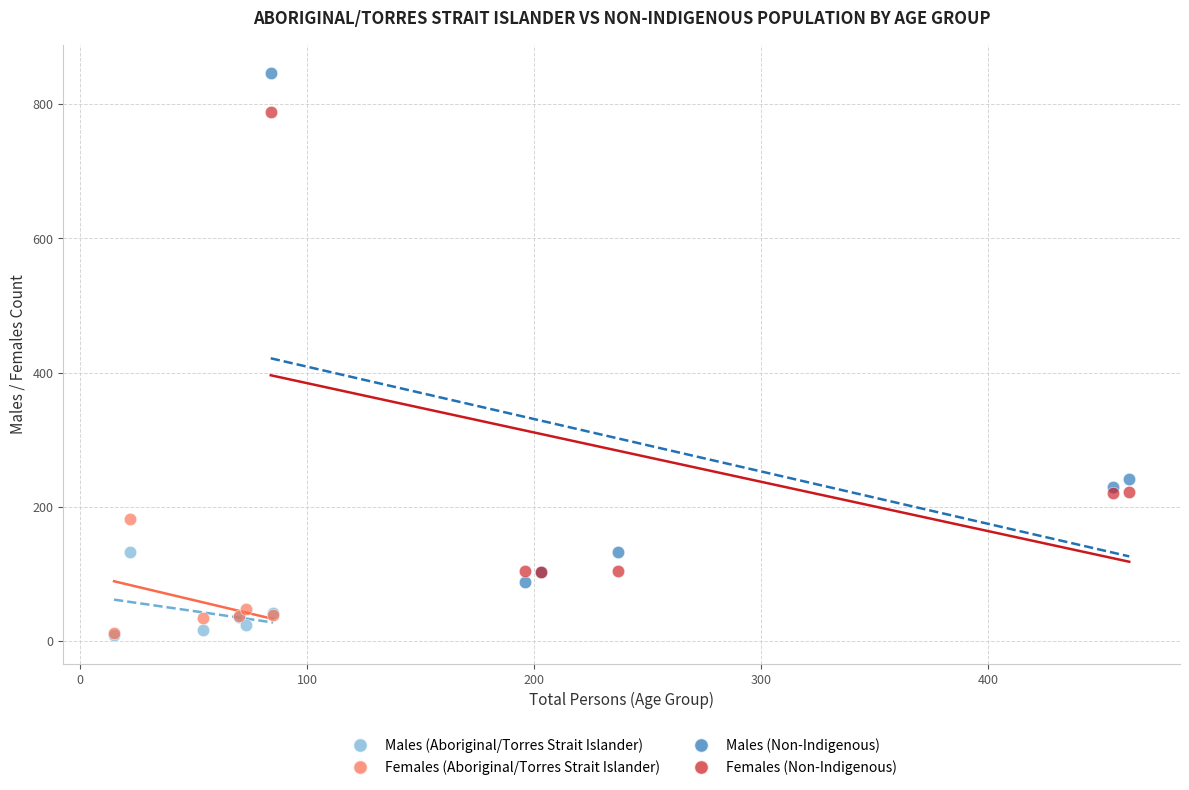

Which series has the largest Y range (max minus min)?

Males (Non-Indigenous)